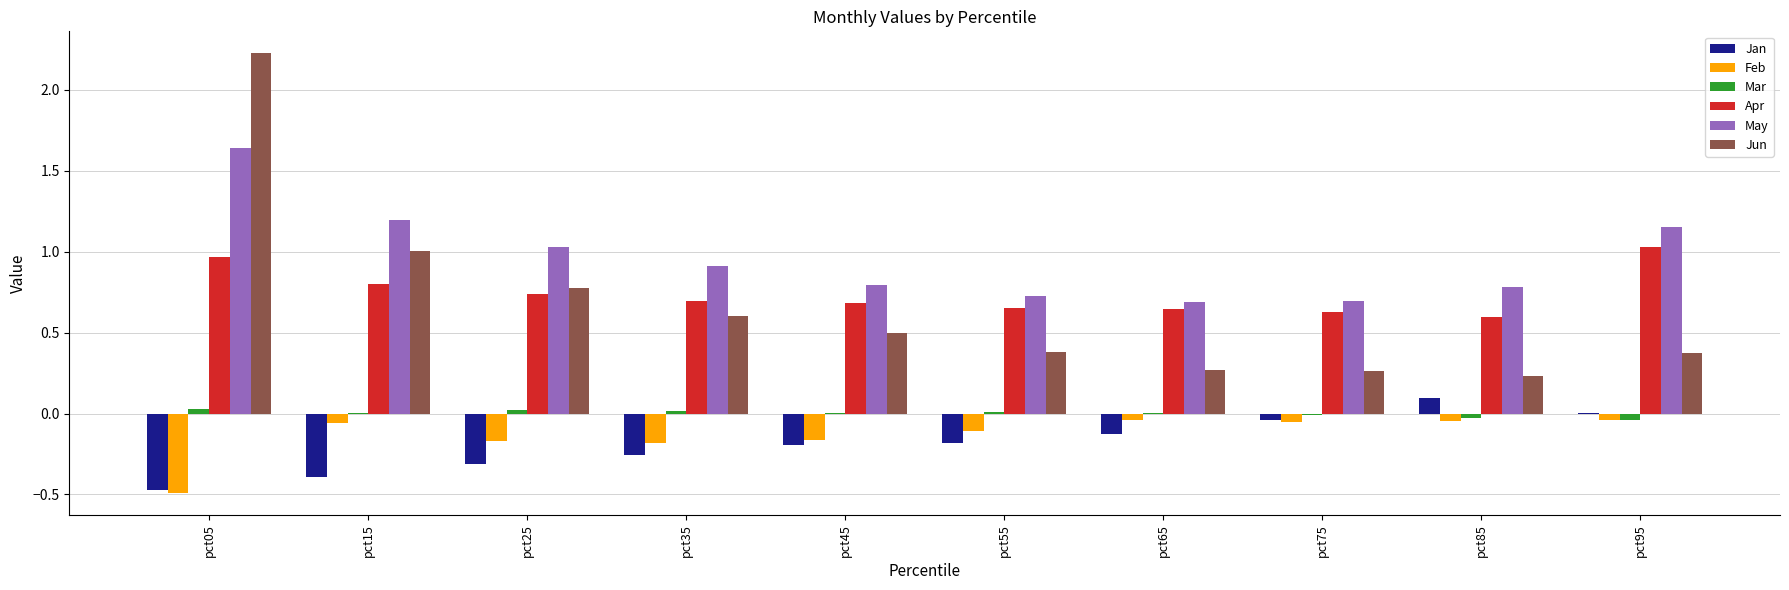

Is the value of Jan at pct05 greater than the value of Apr at pct15?

No